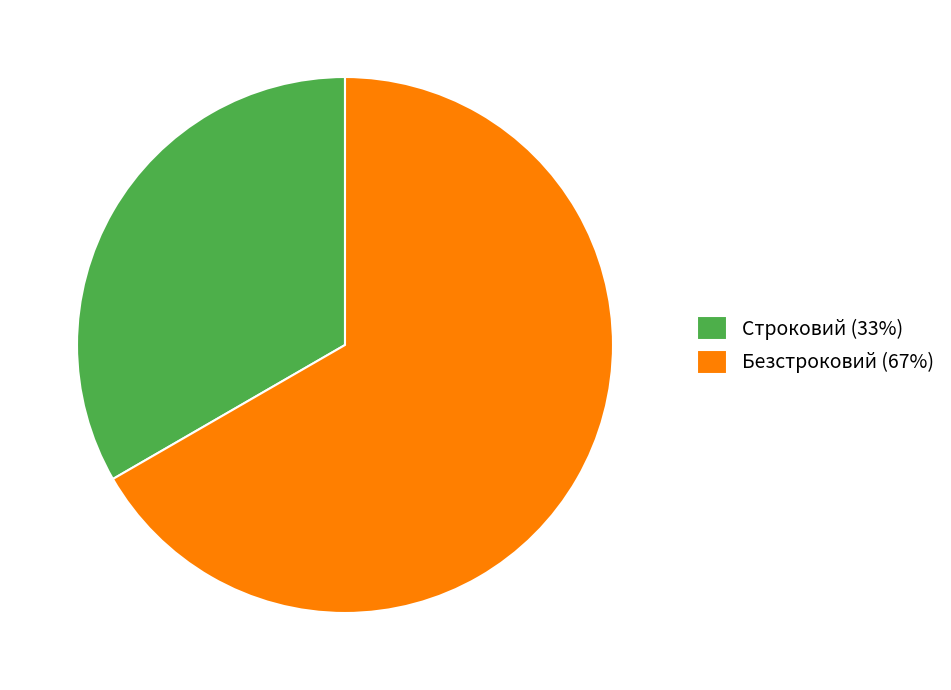

What is the largest slice in the pie chart?

Безстроковий